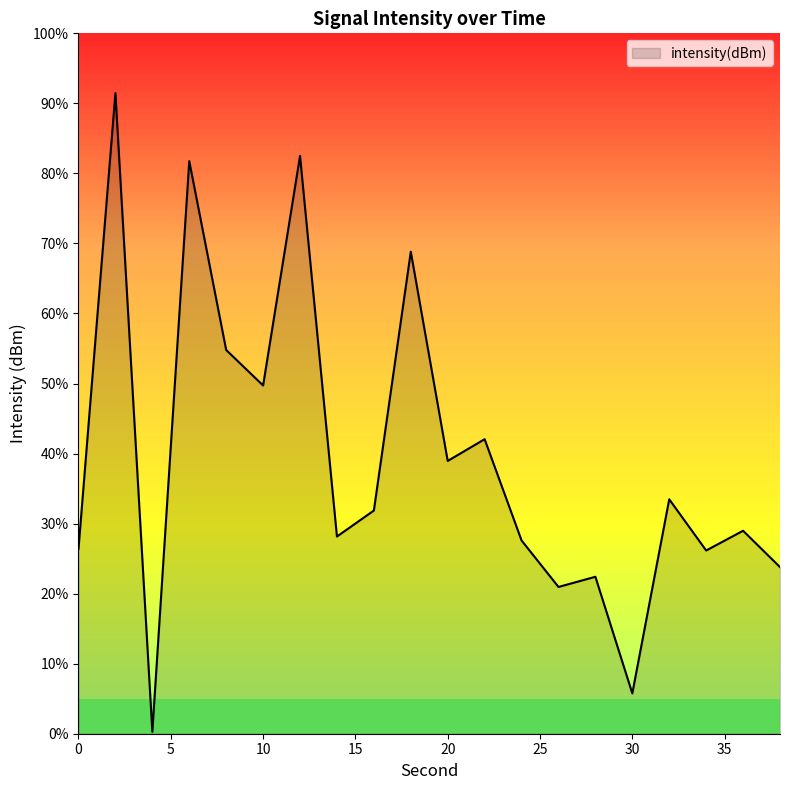

What is the greatest value displayed?

91.5